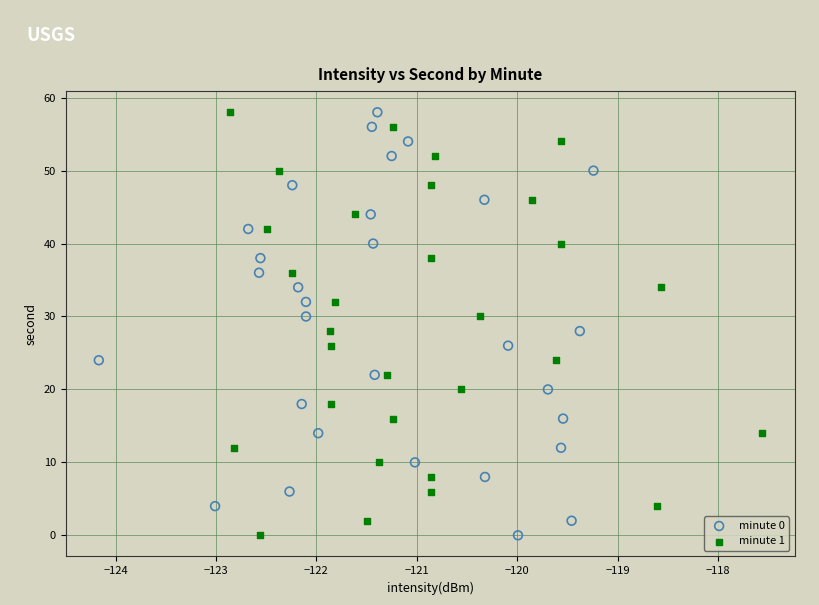

What are all the series names shown in the legend?

minute 0, minute 1